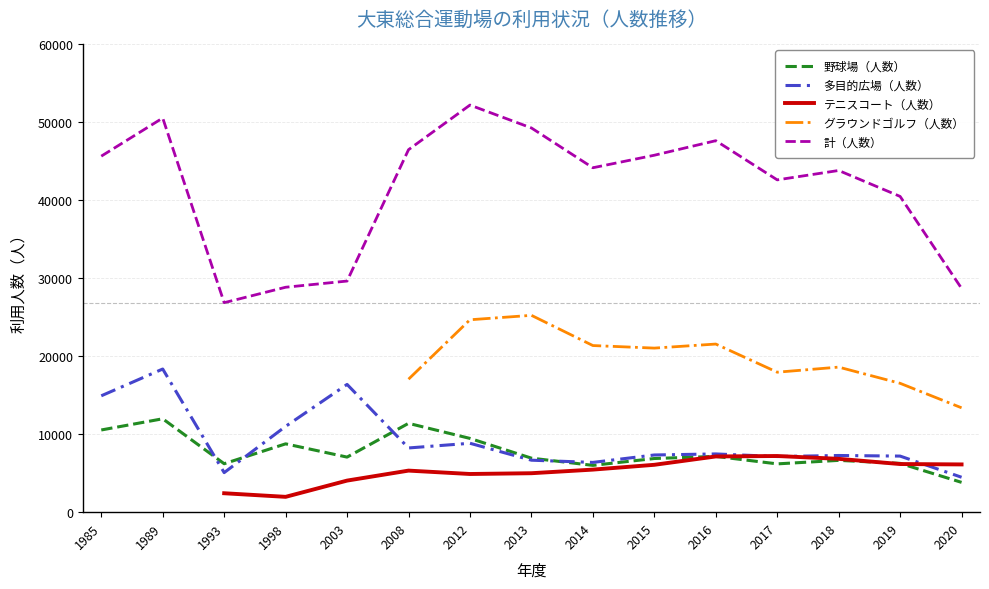

Is the value of テニスコート（人数） at 2015 greater than the value of 多目的広場（人数） at 1993?

Yes